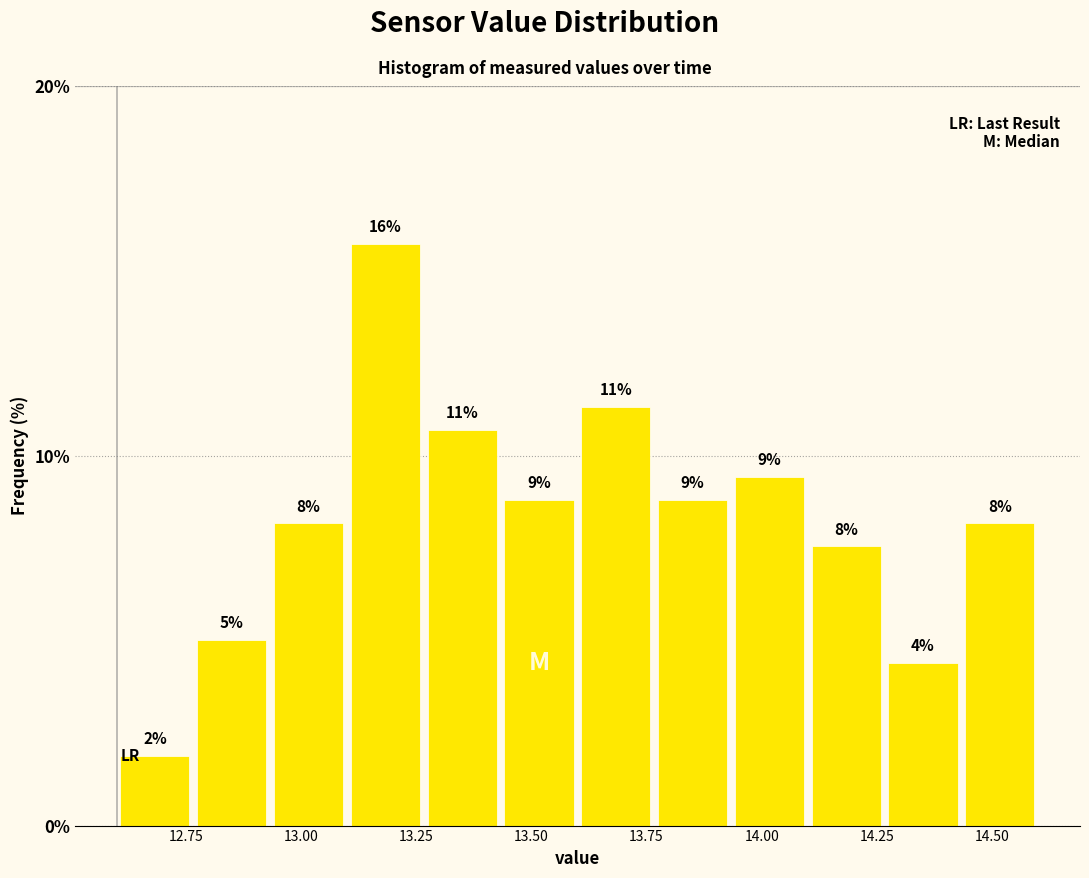

Read against the x-axis, roughly where is the centre of the tallest bar?

13.20